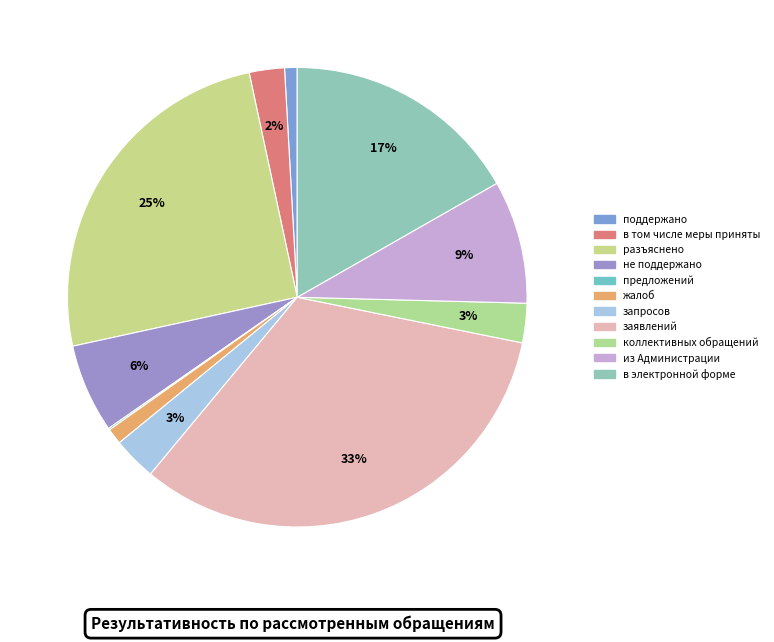

Is there any slice that represents more than half of the pie?

No